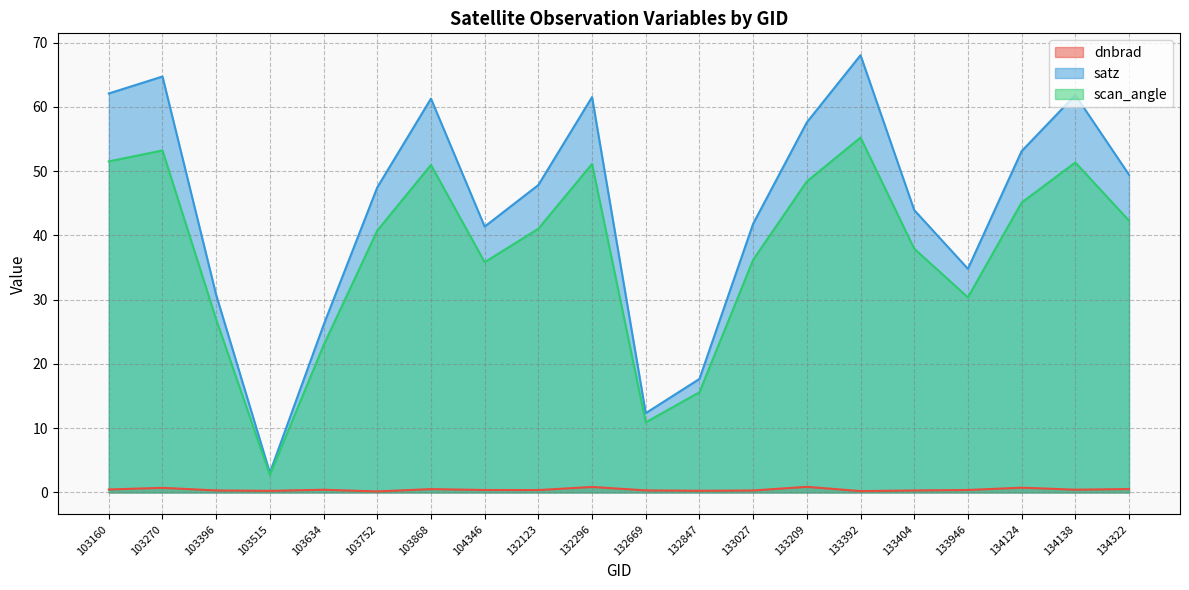

True or false: satz and scan_angle intersect in this chart.

False